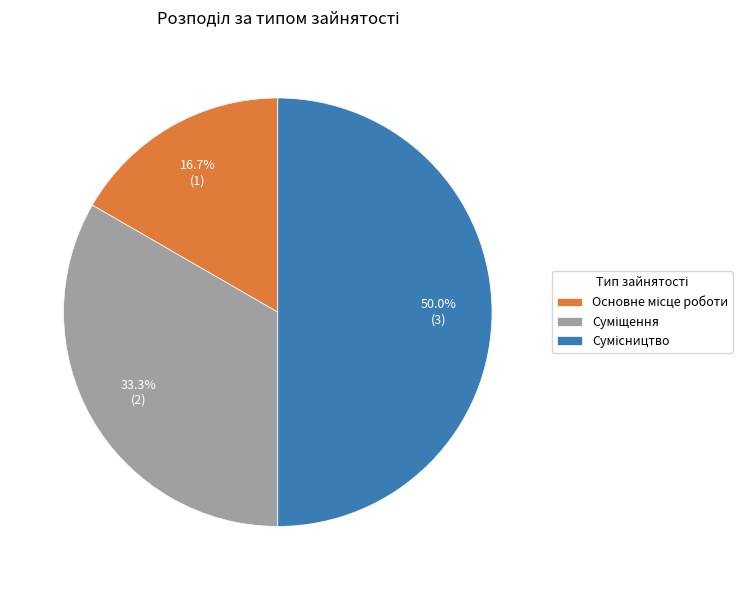

Is it true that Суміщення is 24% of the pie?

False